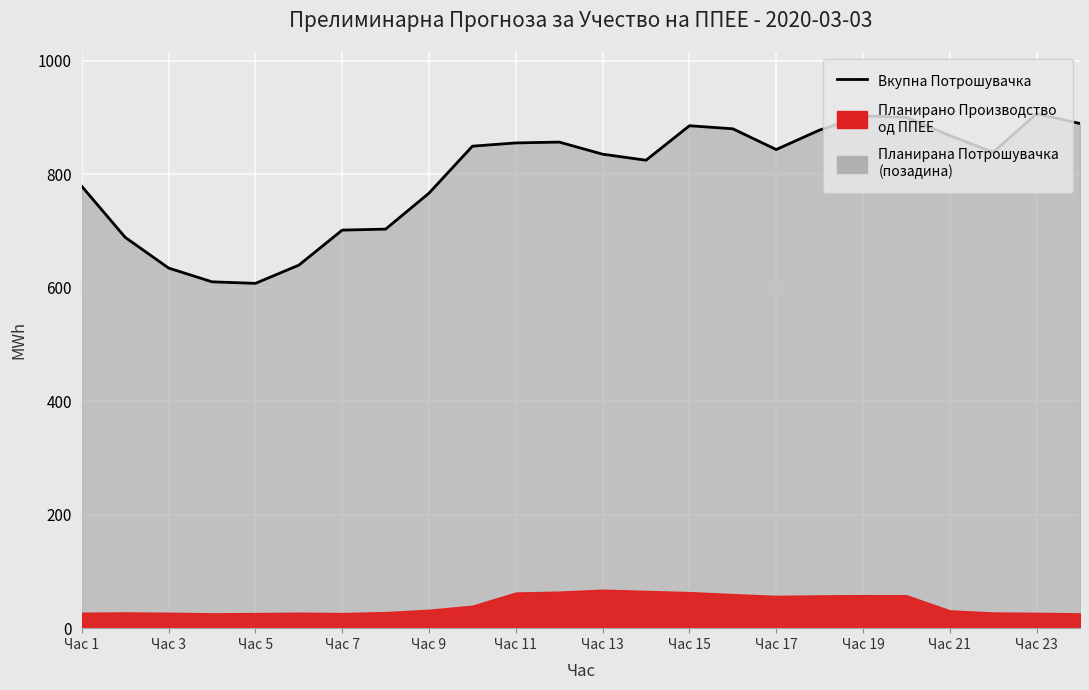

Reading right to left, list all the values displayed in this chart.

889.3	906.5	838.7	867.9	900.3	902.5	877.7	843.4	880.0	885.3	824.6	835.2	856.6	855.1	849.4	766.6	703.2	701.4	639.7	607.6	610.3	634.6	688.6	778.5